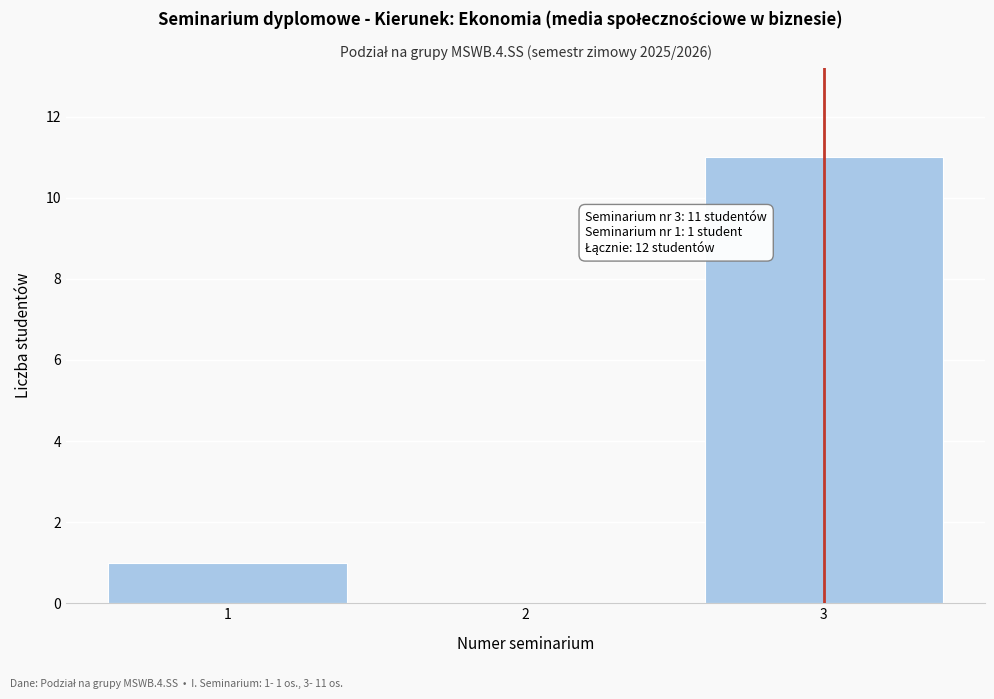

Reading left to right, list all the values displayed in this chart.

1=1	2=0	3=11